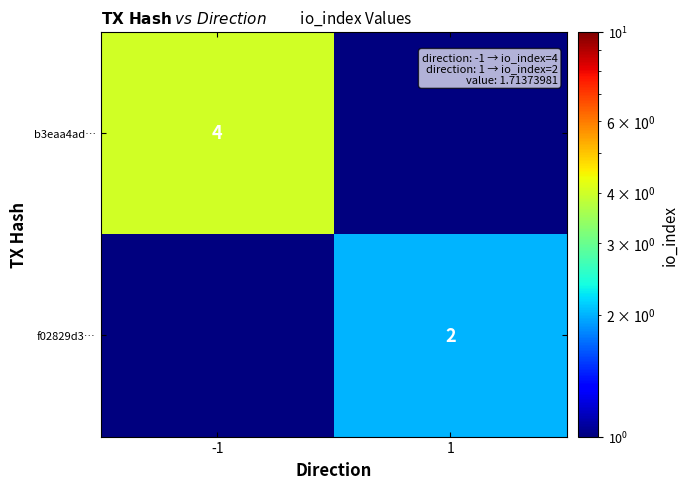

Between 1 and -1, which is larger?

-1